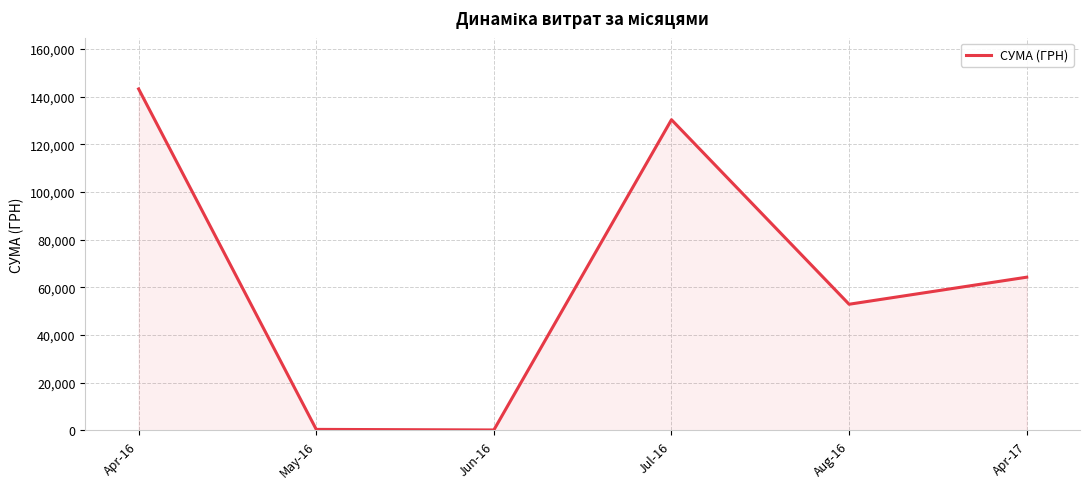

True or false: the data has more than 2 interior local peaks.

False